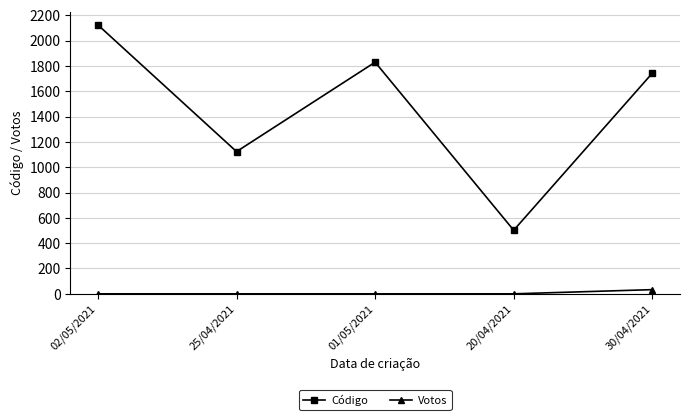

True or false: Código has more than 1 interior local peaks.

False